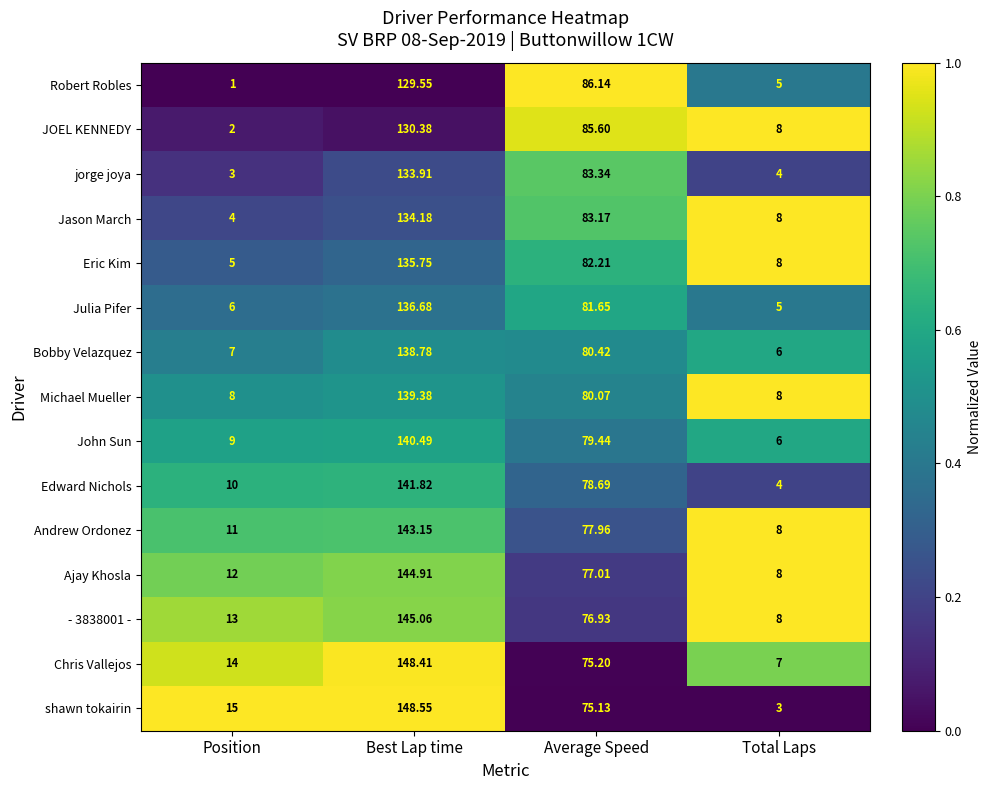

At which category is the sum across all series the highest?

Best Lap time